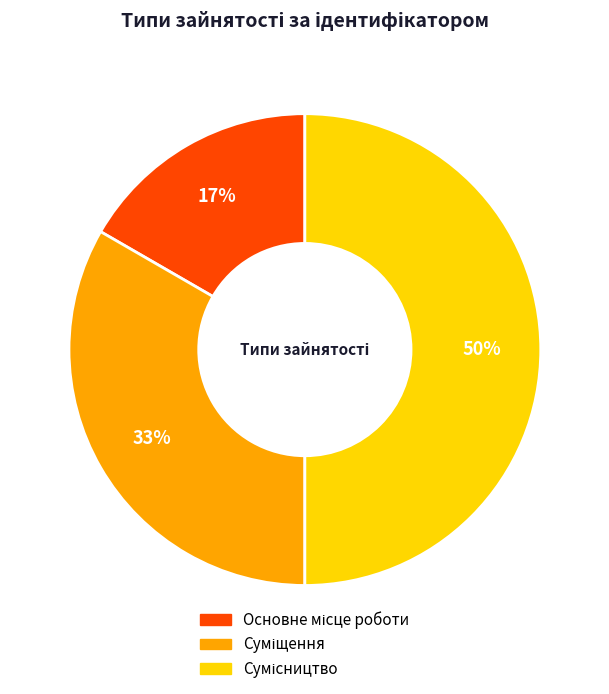

To the nearest percent, what is the difference between the largest and smallest slice percentages?

33%